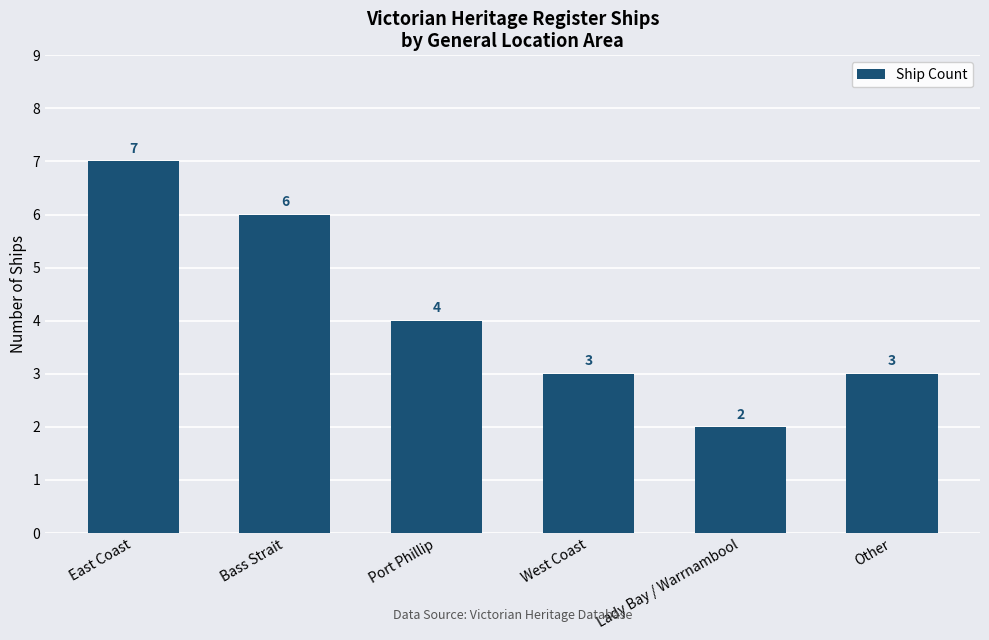

What position from the left is Bass Strait?

2